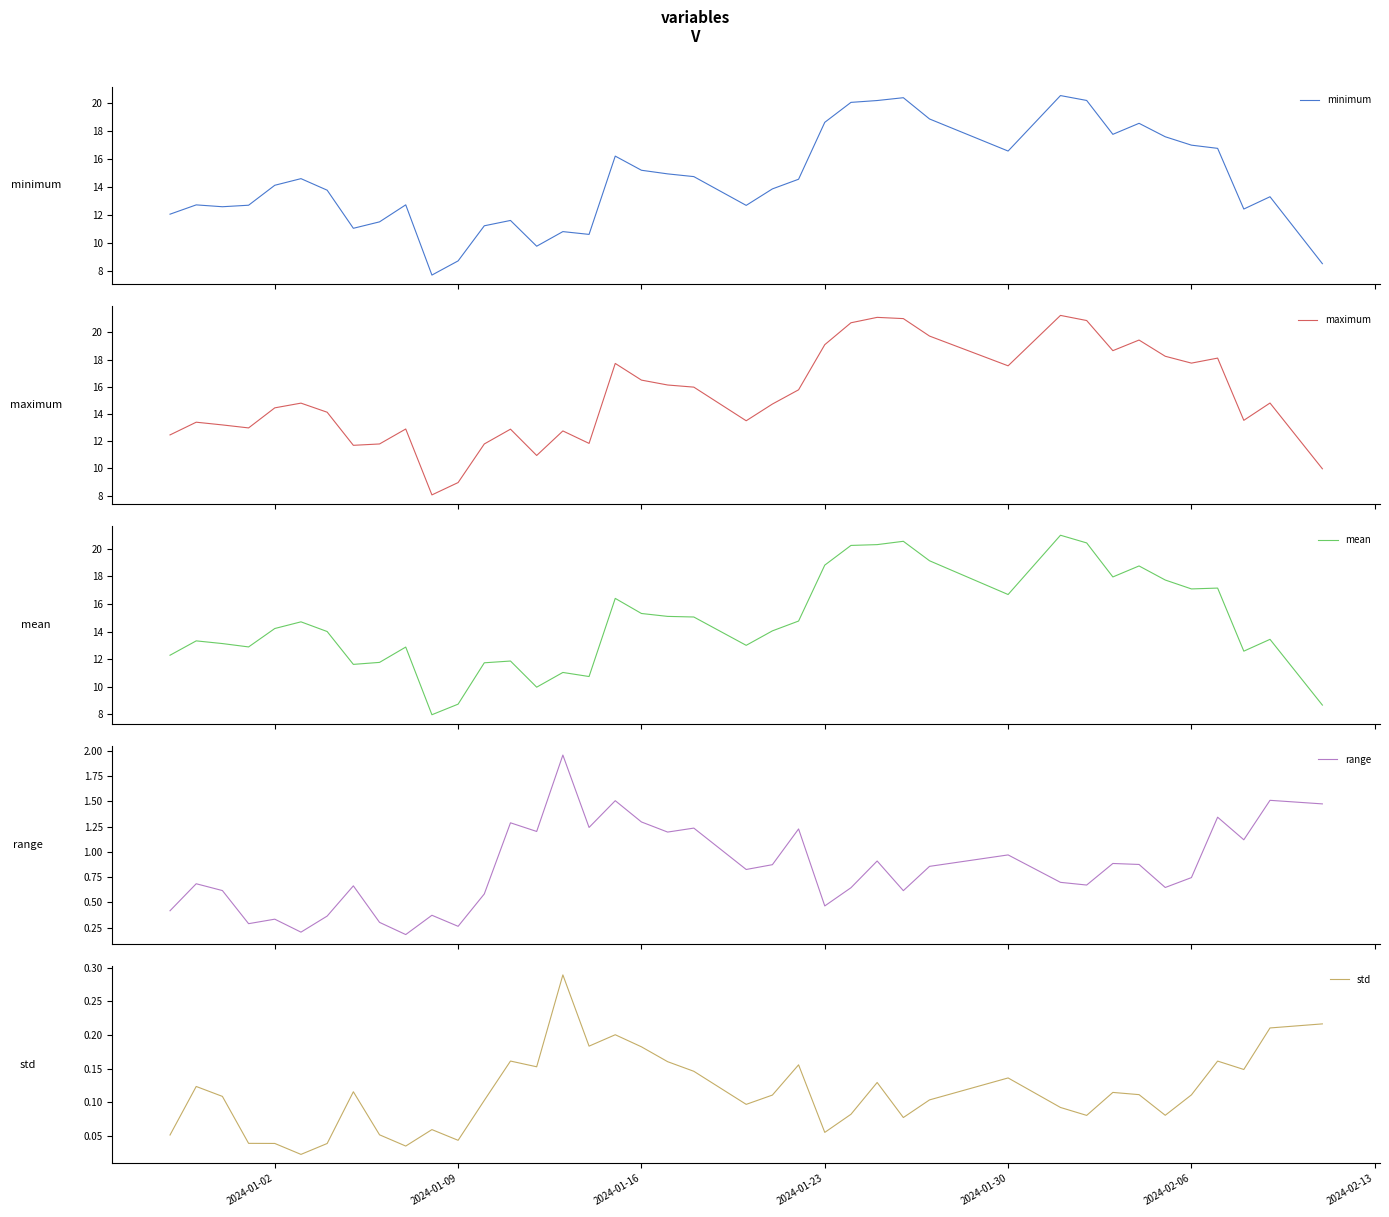

What is the lowest value of the minimum series?

7.7